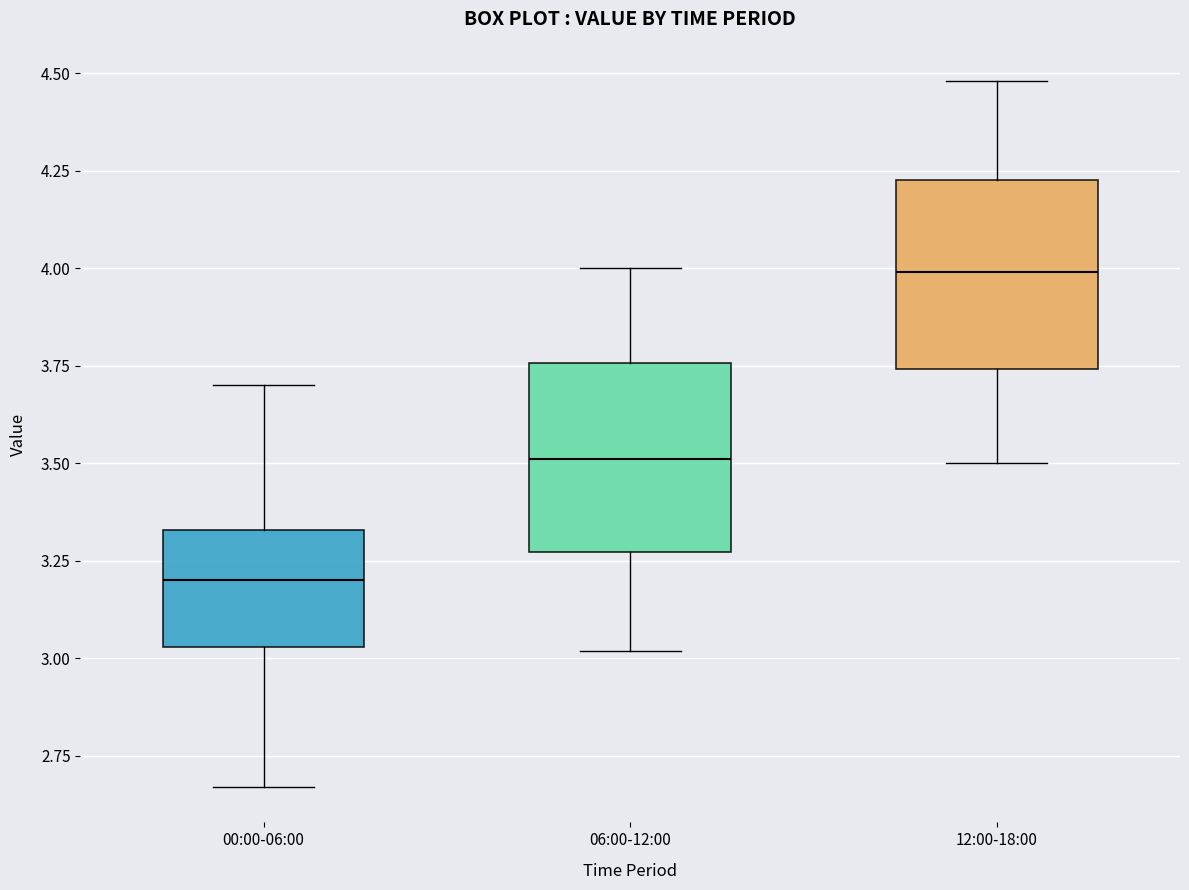

Where is the upper edge of the box for 00:00-06:00 on the y-axis? The values are not printed on the chart, so give them approximately, as read against the axis.

3.35